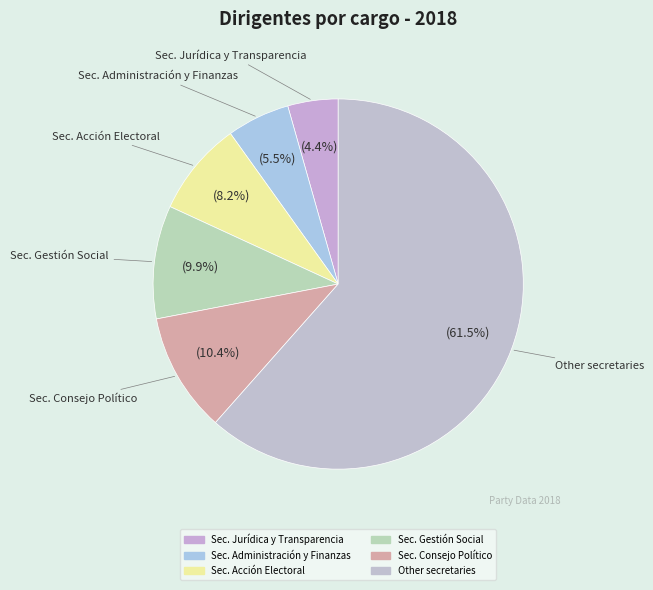

Which category has the smallest portion of the pie?

Secretario de Jurídica y de Transparencia